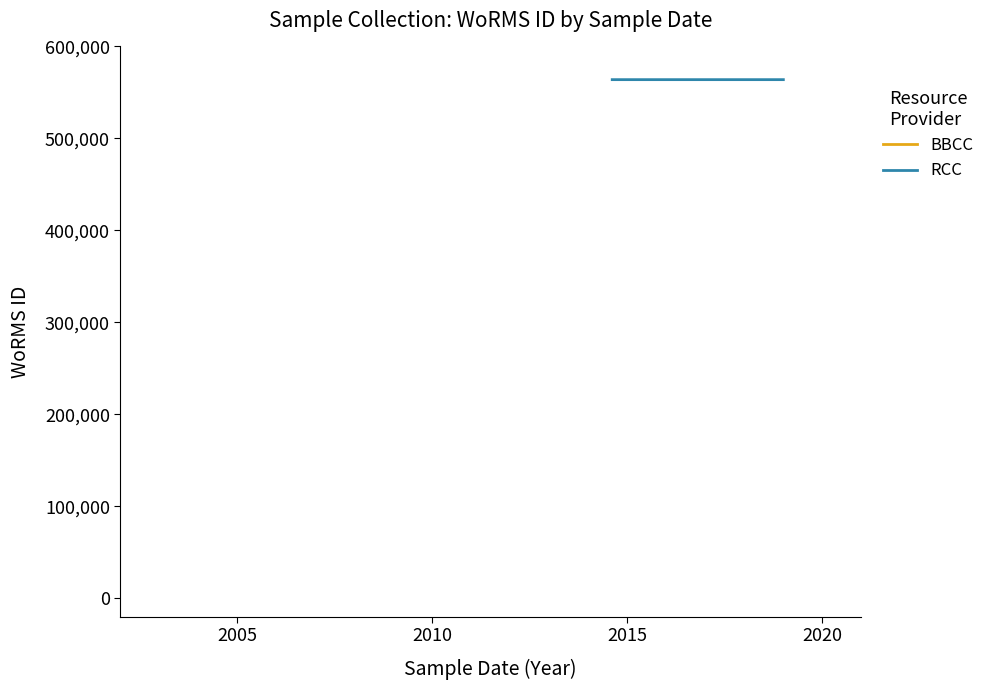

How many categories are shown in the chart?

2